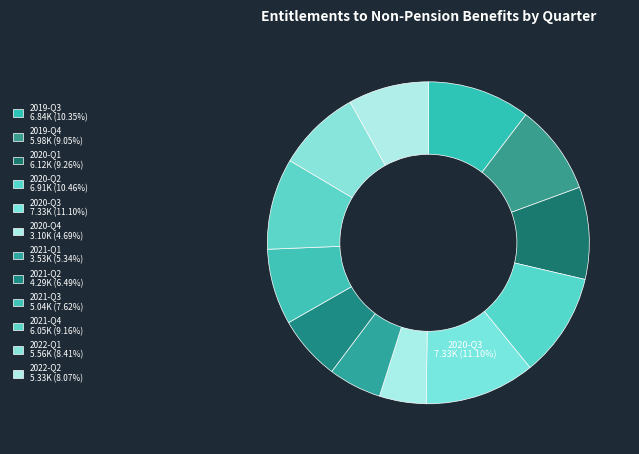

How many slices are in this pie chart?

12